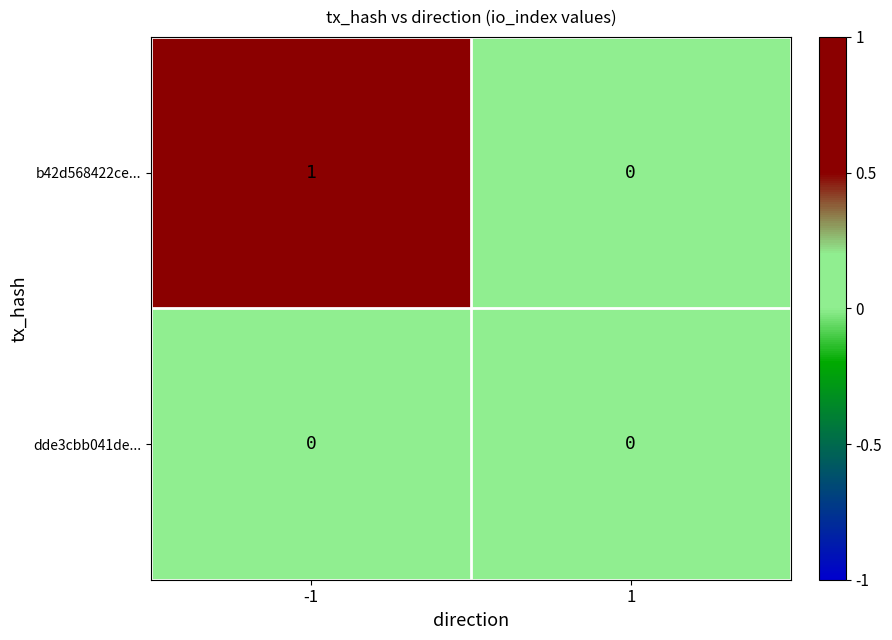

List the series in order of their peak value, highest first.

b42d568422ce..., dde3cbb041de...